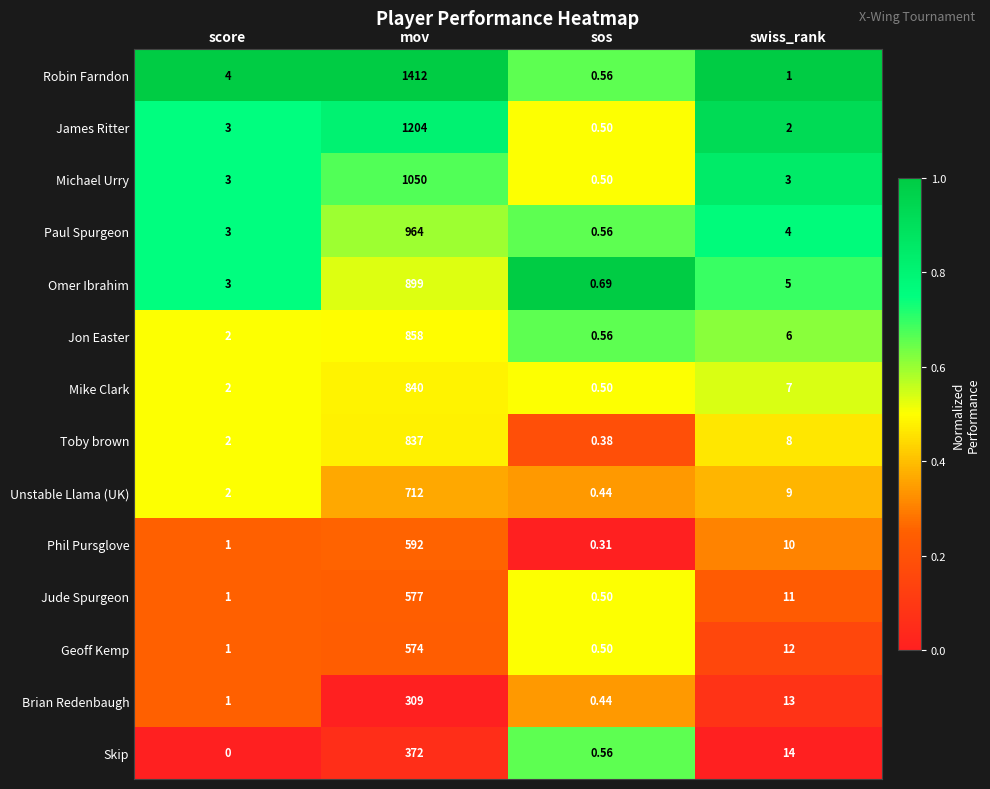

Which series has the widest spread of values?

Robin Farndon